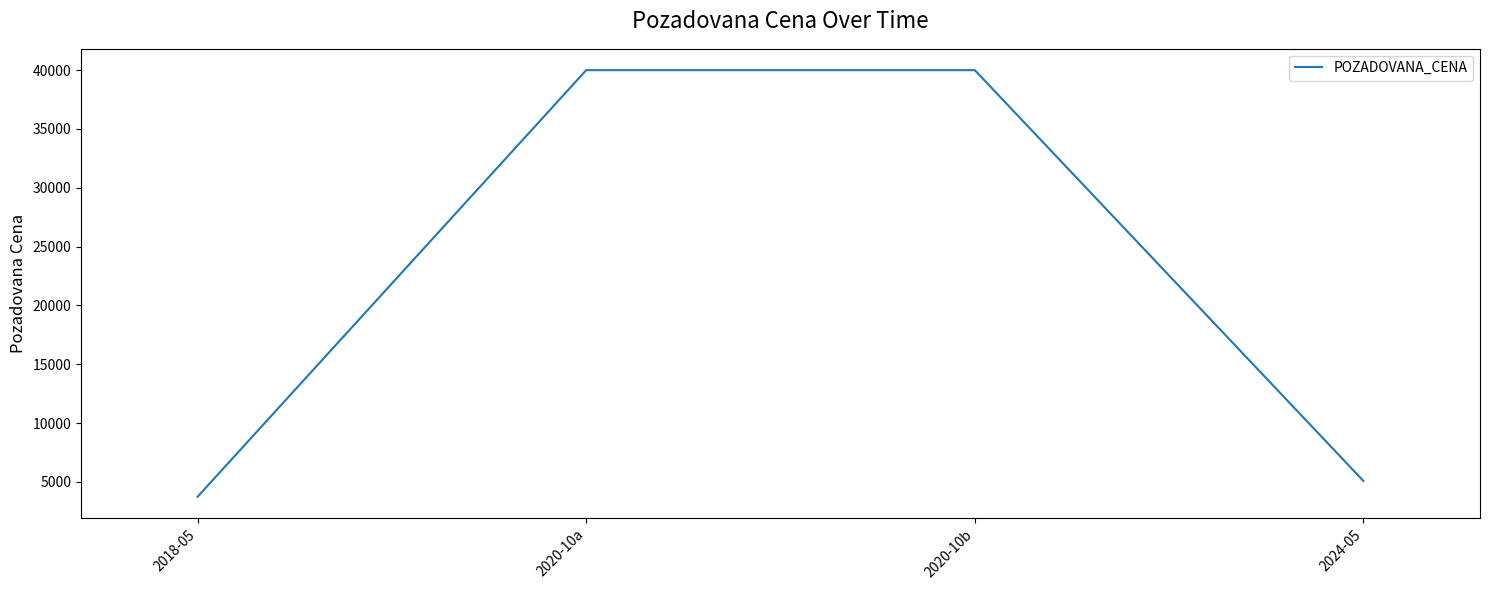

Reading left to right, list all the values displayed in this chart.

2018-05=3740	2020-10a=40000	2020-10b=40000	2024-05=5080